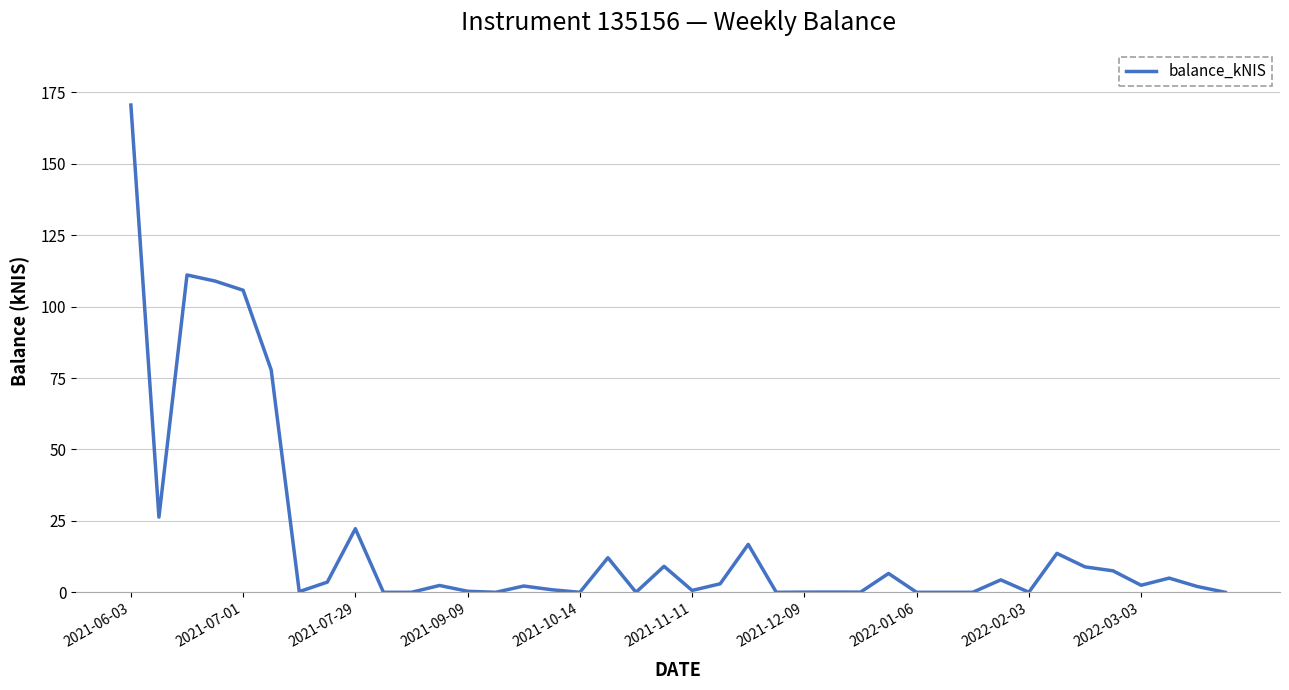

What is the maximum value shown in the chart?

170.5